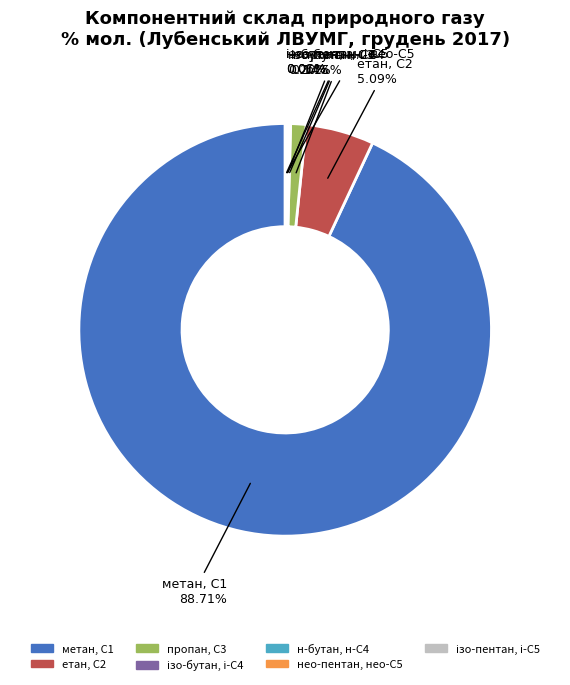

What is the total percentage of ізо-бутан, і-С4 and ізо-пентан, і-С5?

0.2%